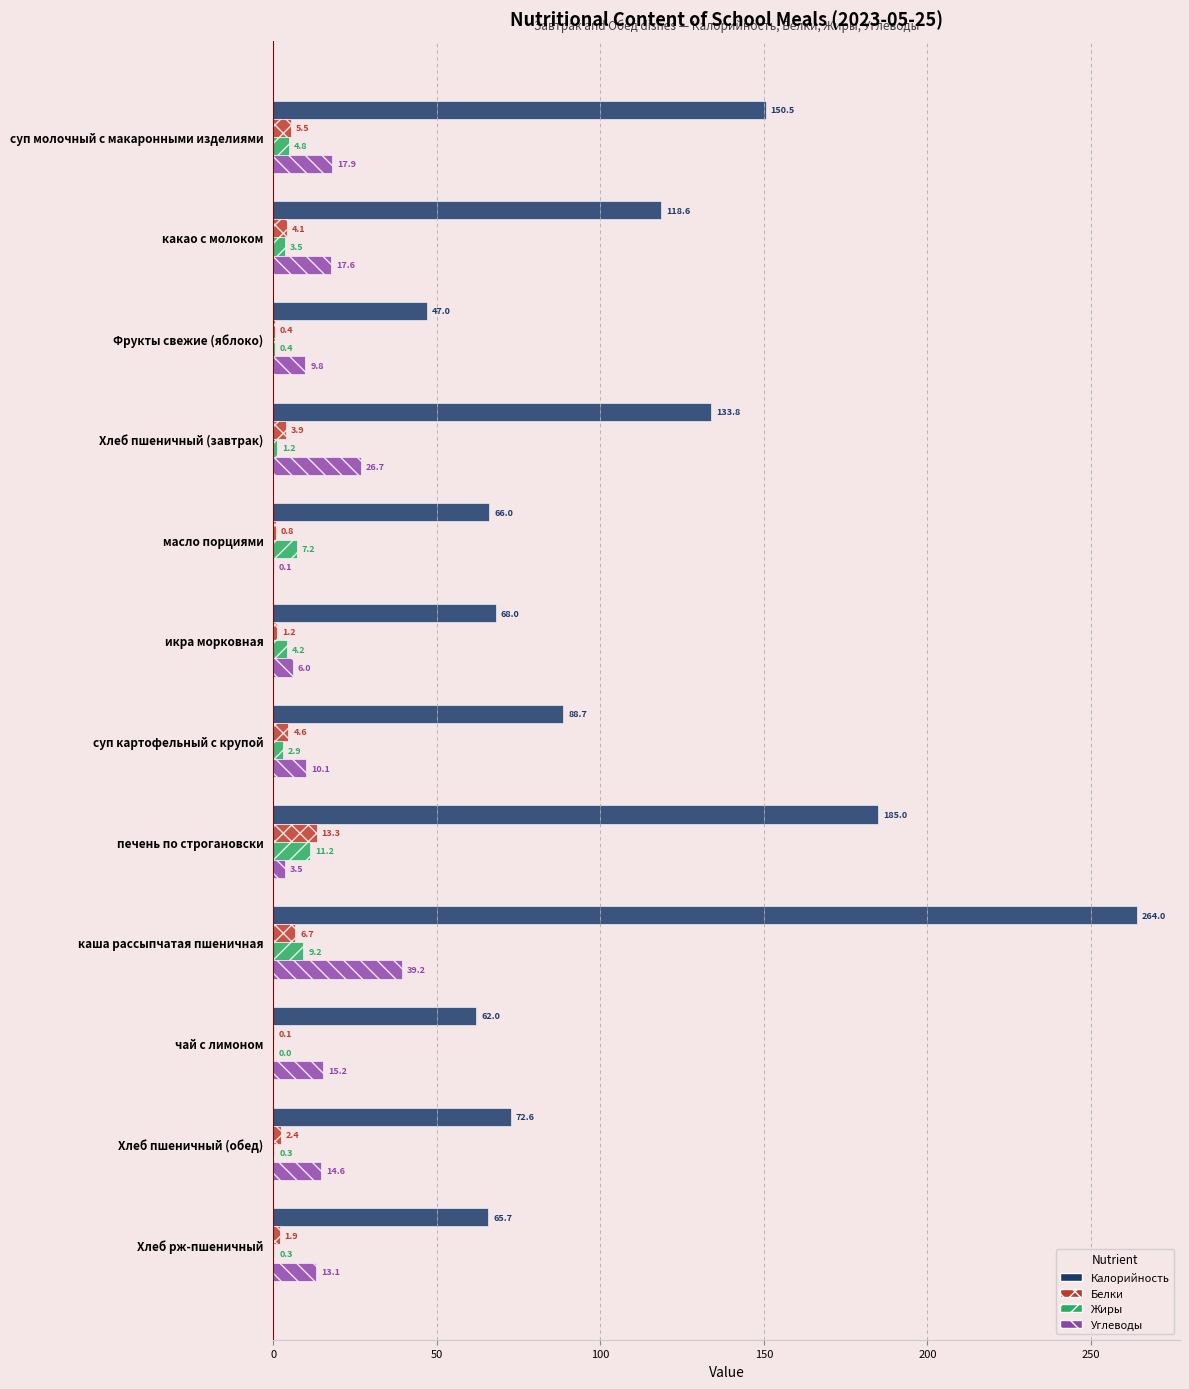

The Белки series shows 4.1 at какао с молоком. True or false?

True